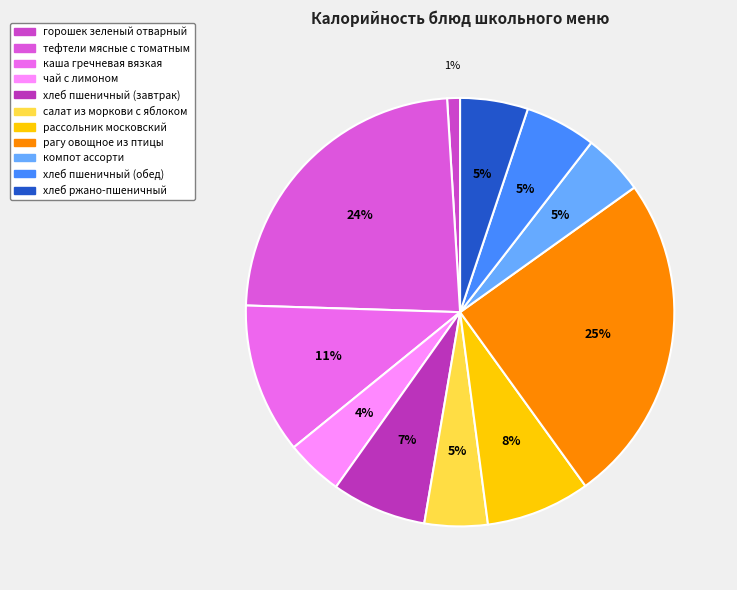

True or false: чай с лимоном accounts for 1% of the total.

False